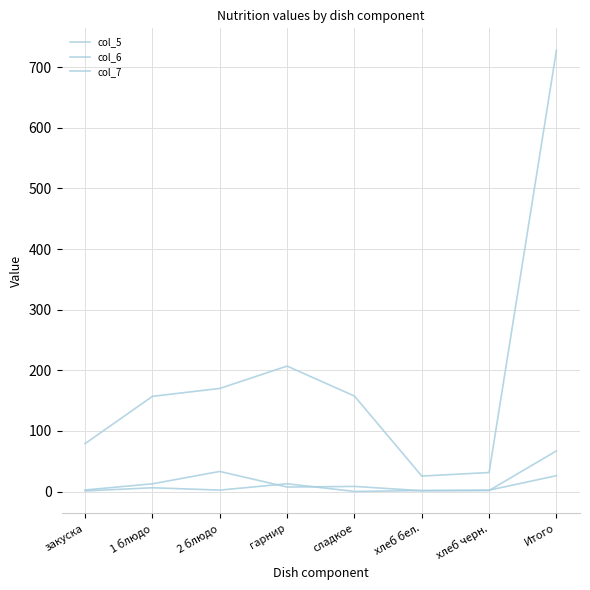

At which category is the sum across all series the highest?

Итого